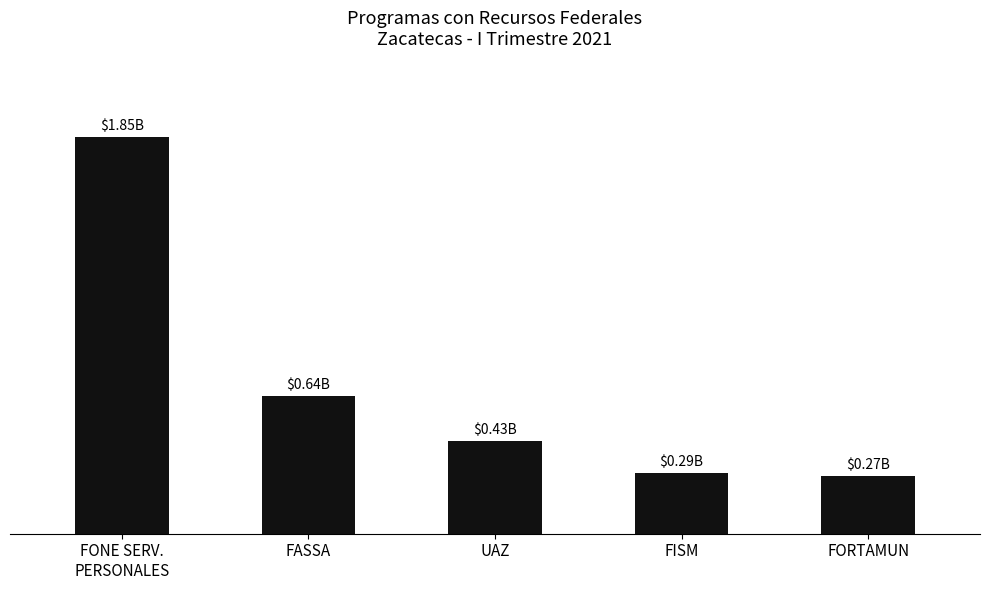

Which category has the highest value across all series?

FONE SERV.
PERSONALES